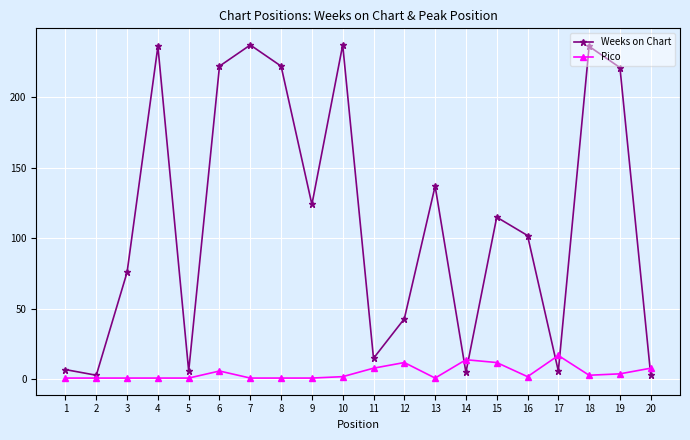

What is the sum of all Weeks on Chart values?

2253